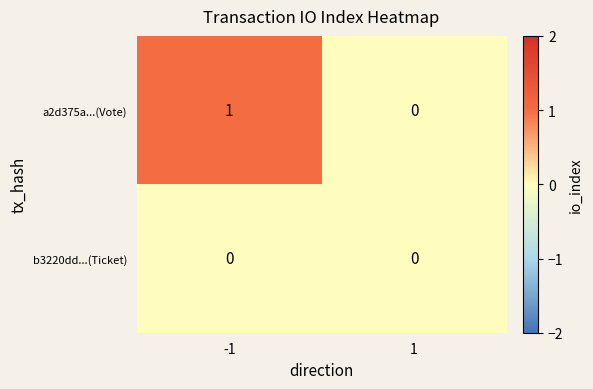

True or false: b3220dd...(Ticket) has a value of 0 at -1.

True